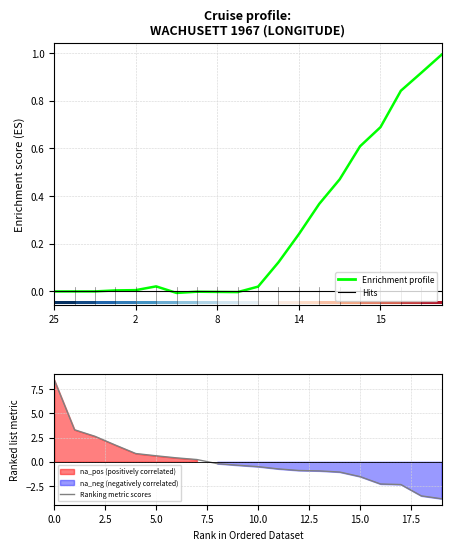

How many groups of bars are there?

20